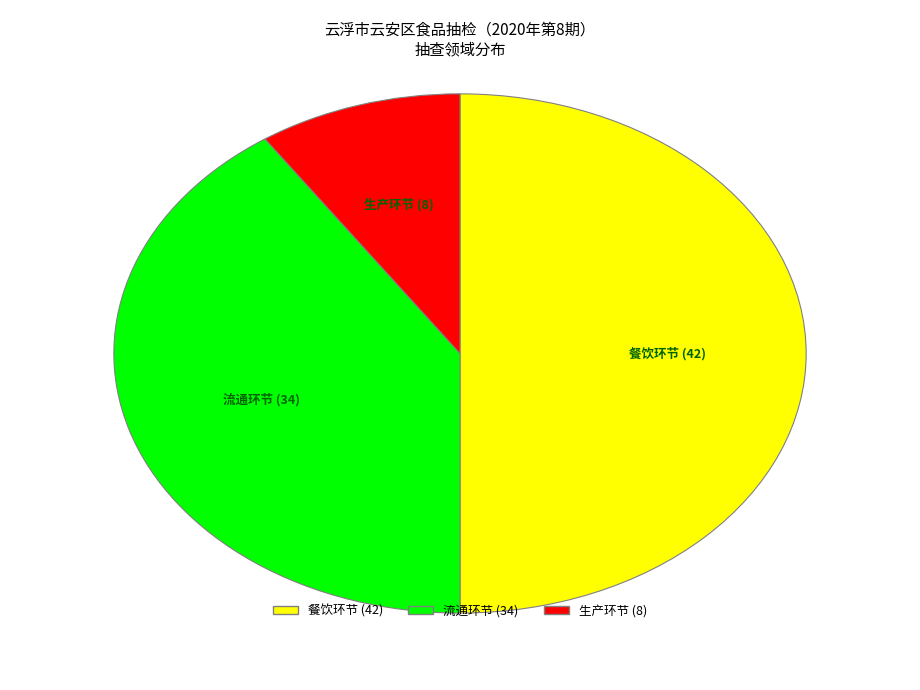

Count the number of slices in the pie.

3